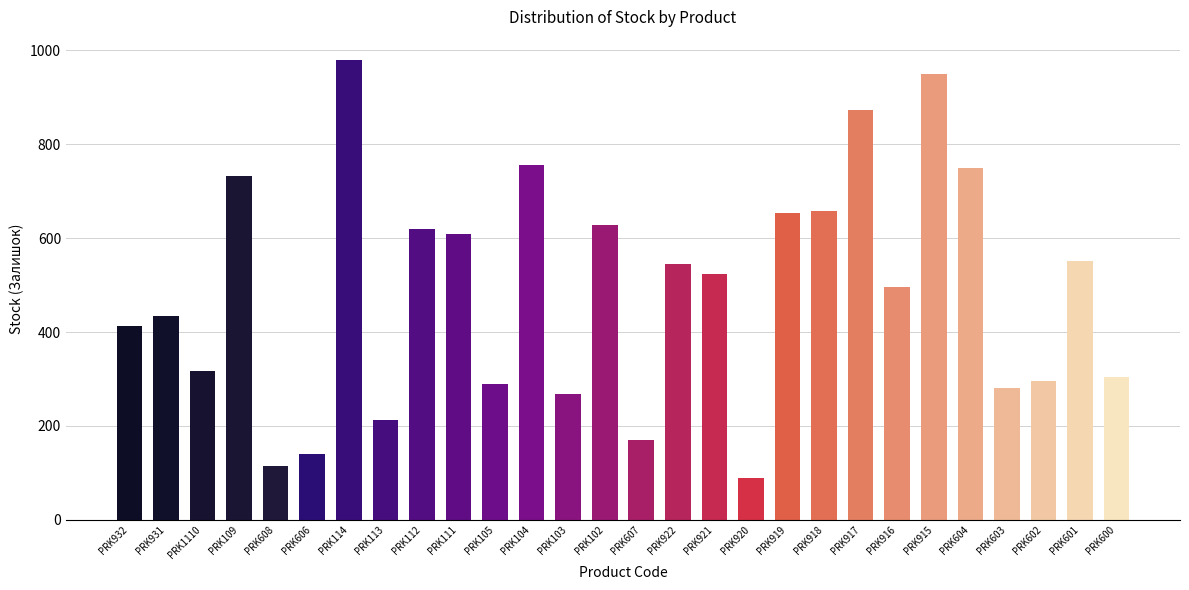

Reading left to right, what are all the values shown in this chart?

PRK932=414	PRK931=434	PRK1110=316	PRK109=732	PRK608=115	PRK606=141	PRK114=980	PRK113=213	PRK112=619	PRK111=608	PRK105=290	PRK104=756	PRK103=269	PRK102=628	PRK607=171	PRK922=546	PRK921=524	PRK920=89	PRK919=653	PRK918=658	PRK917=873	PRK916=496	PRK915=950	PRK604=749	PRK603=281	PRK602=296	PRK601=552	PRK600=305